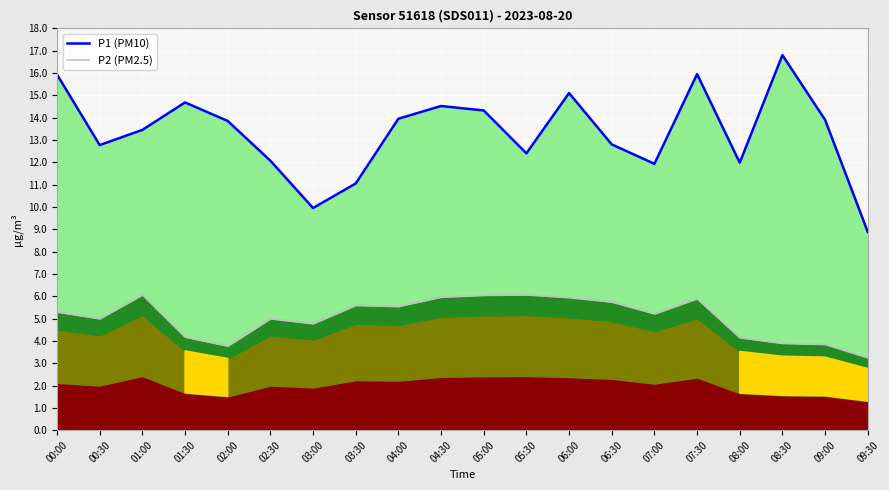

Rank the series by their average value, from lowest to highest.

P2 (PM2.5), P1 (PM10)